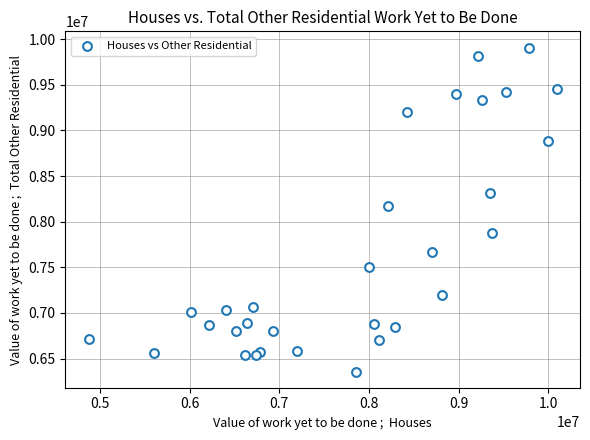

What Y value in the scatter plot is closest to 8133090?

8172767